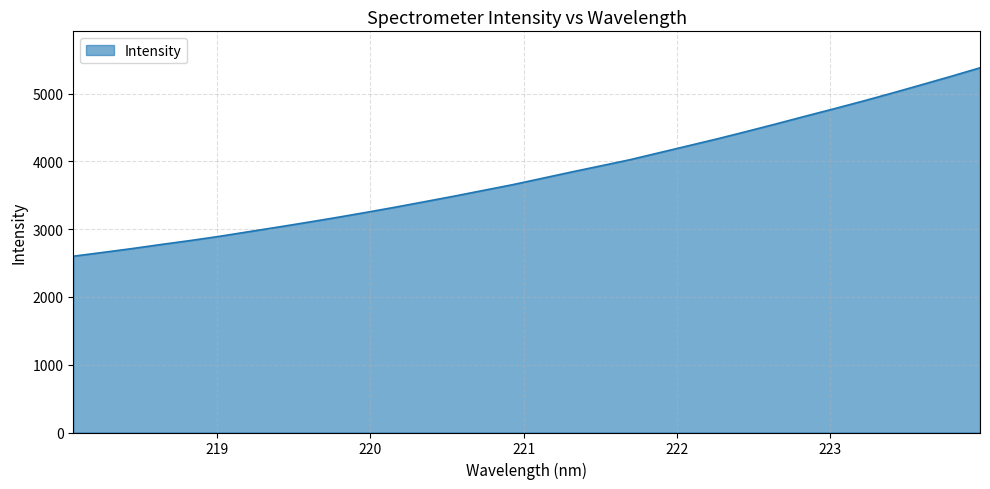

What is the average value?

3806.2